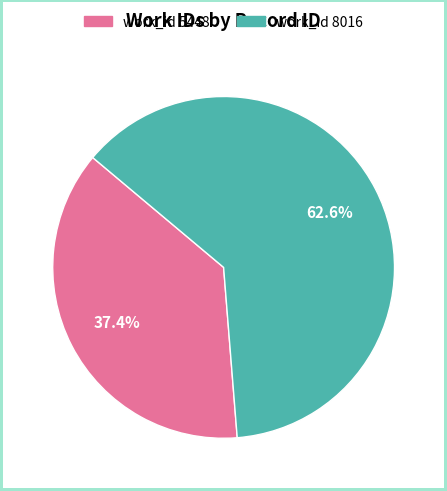

Does any single category account for the majority?

Yes